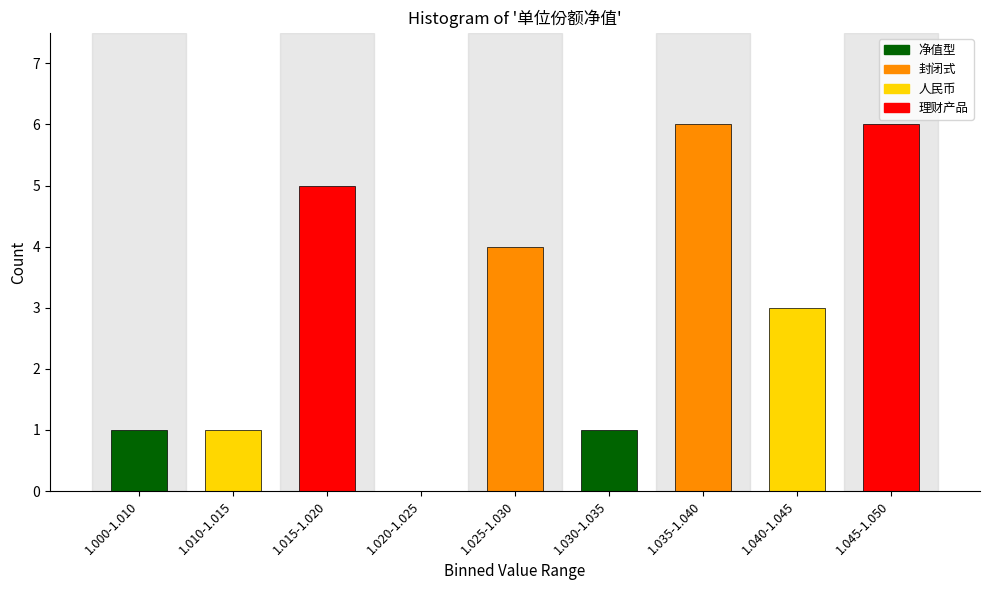

Reading left to right, transcribe all the data shown in this chart.

1.000-1.010=1	1.010-1.015=1	1.015-1.020=5	1.020-1.025=0	1.025-1.030=4	1.030-1.035=1	1.035-1.040=6	1.040-1.045=3	1.045-1.050=6